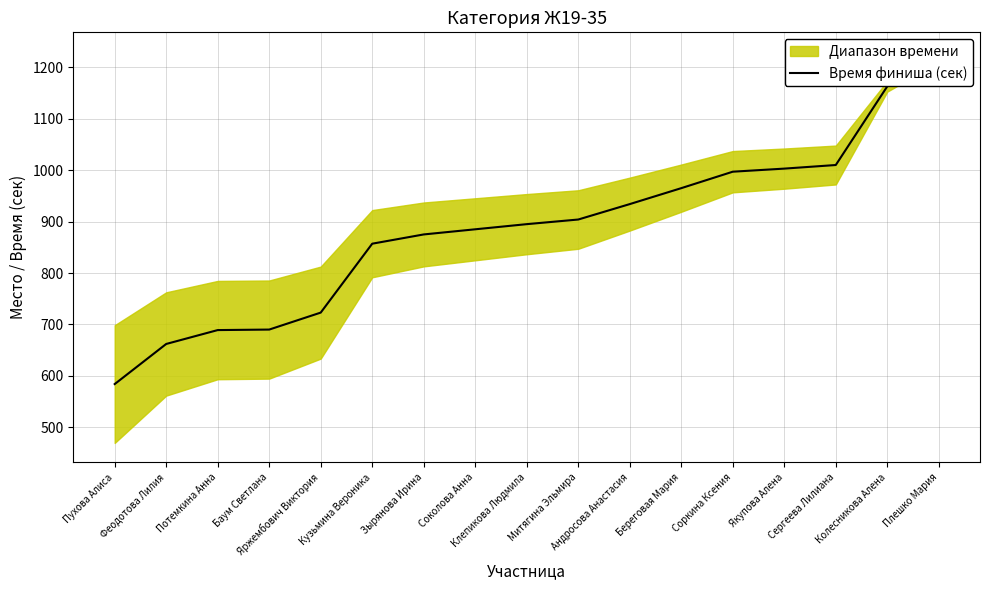

Between Береговая Мария and Андросова Анастасия, which is larger?

Береговая Мария